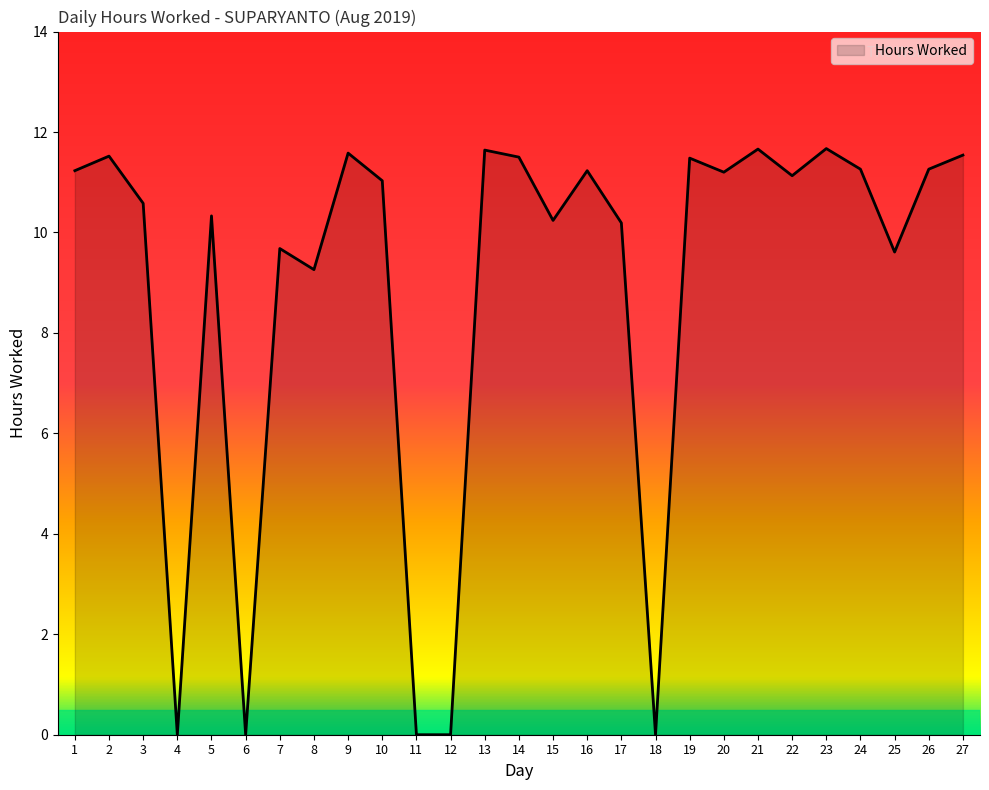

The value at 21 is 11.7. True or false?

True